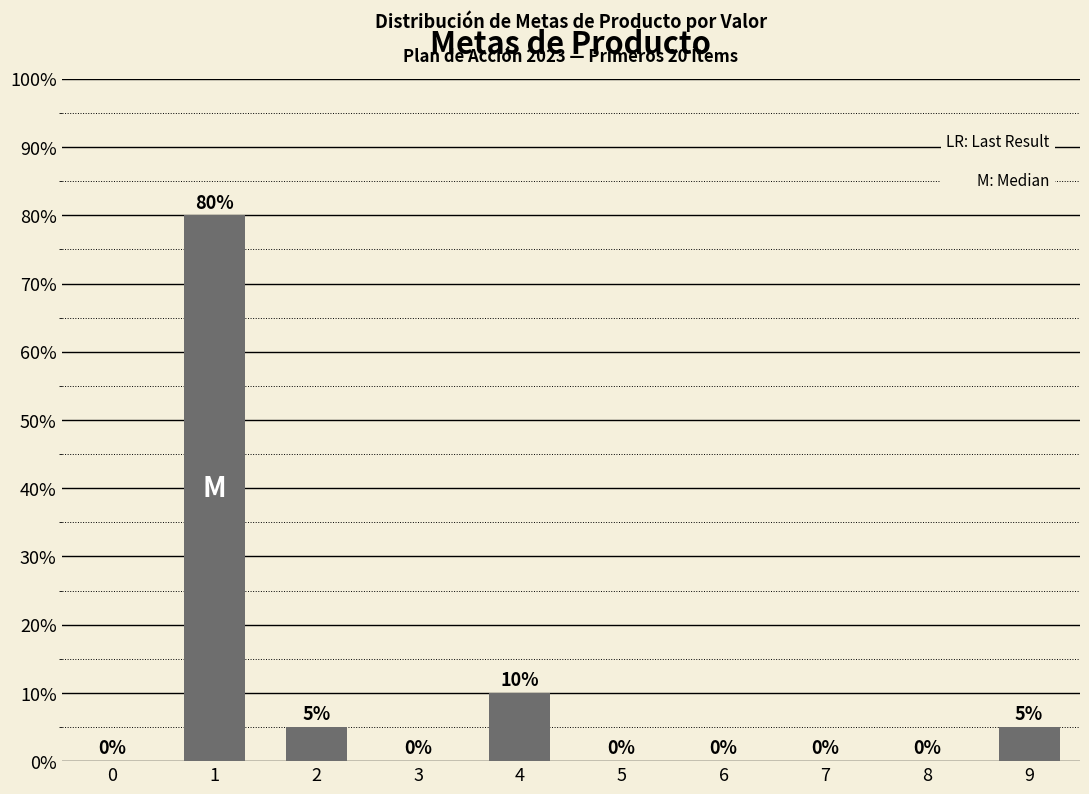

What is the sum of all values?

100